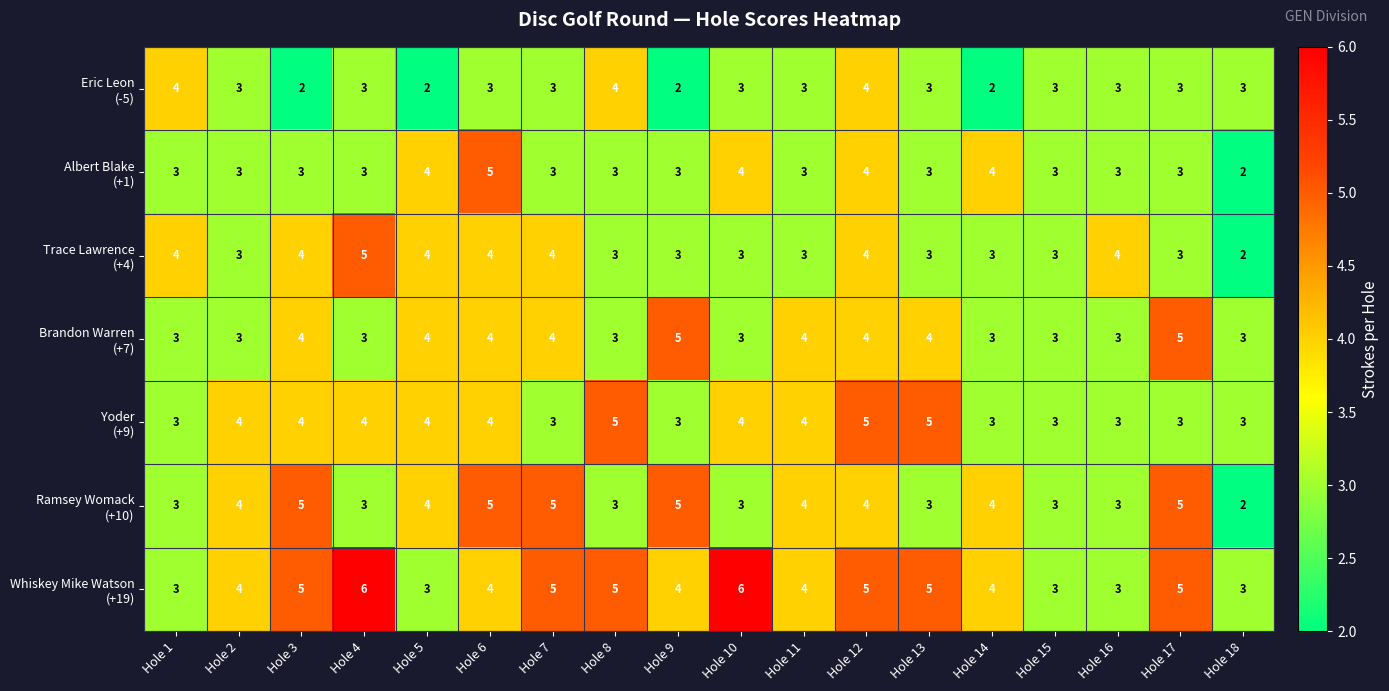

What is the spread (max minus min) of values at Hole 10?

3